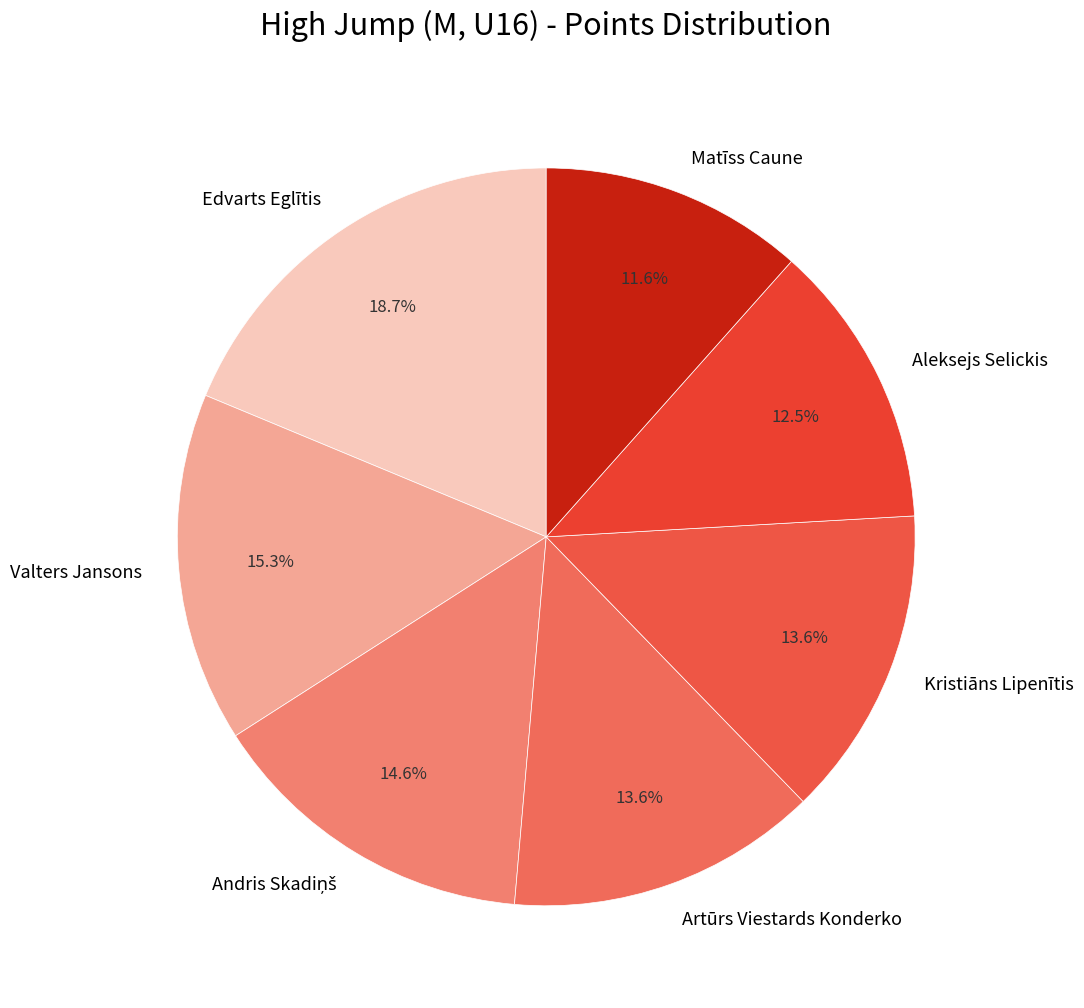

Combined, do Valters Jansons and Artūrs Viestards Konderko account for over 50%?

No